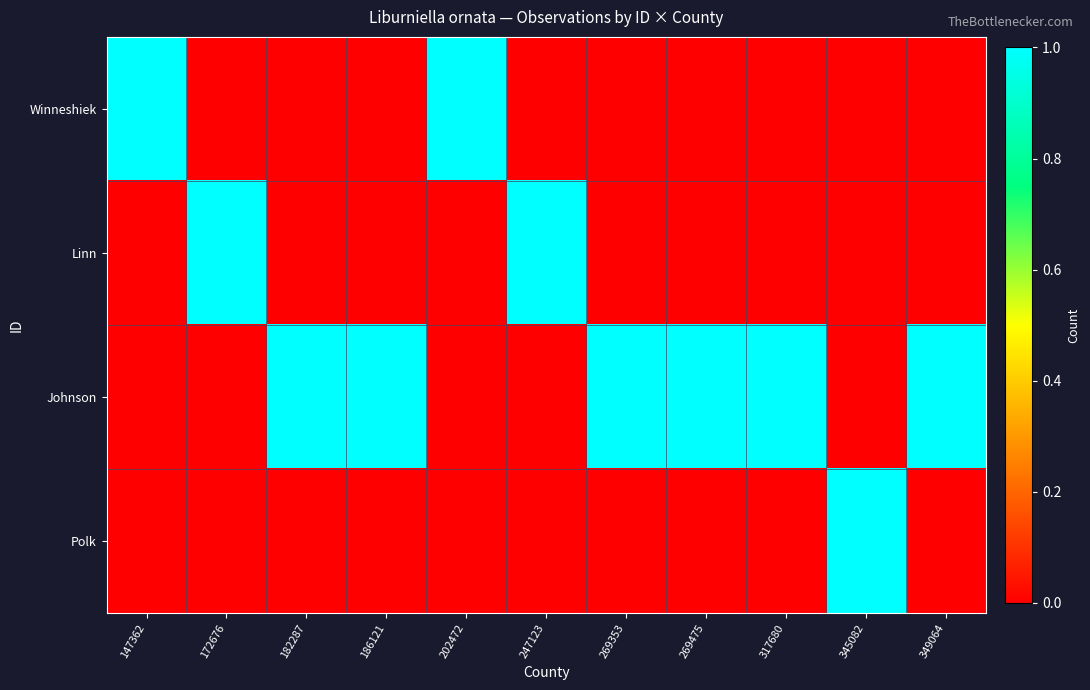

What is the greatest value displayed?

1